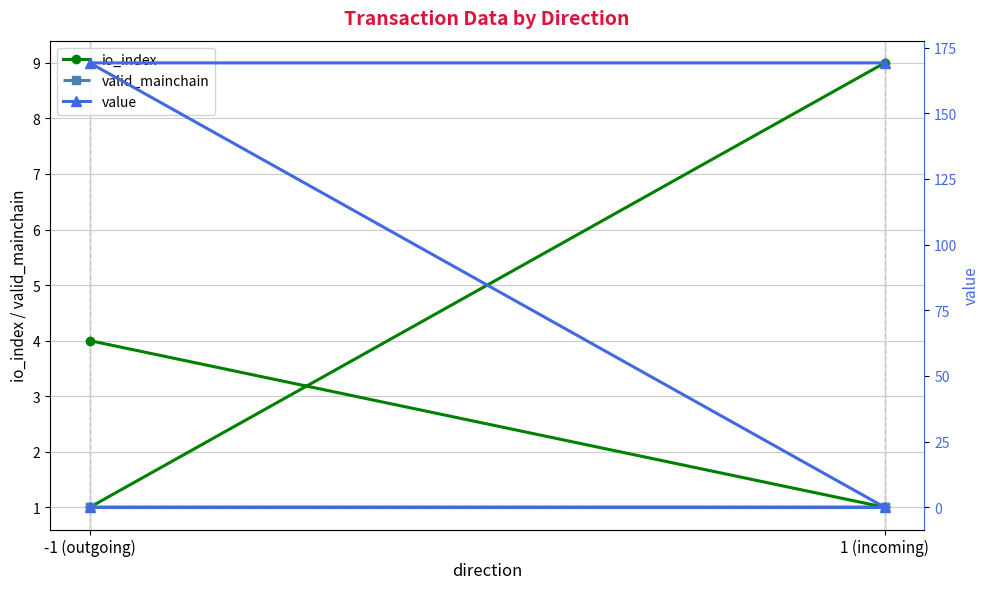

Count the io_index values in the range 1 to 9.

4